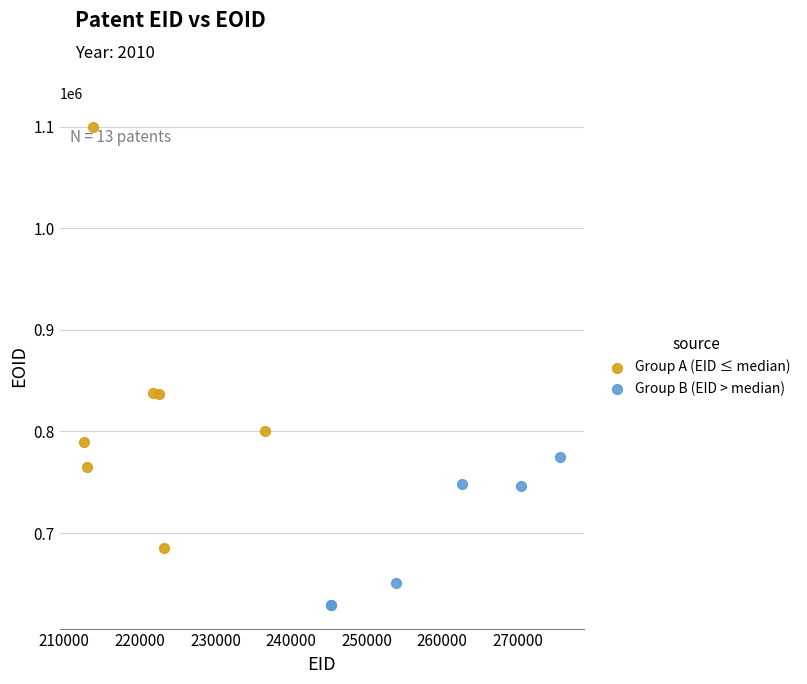

Which series contains the highest Y value?

Group A (EID ≤ median)